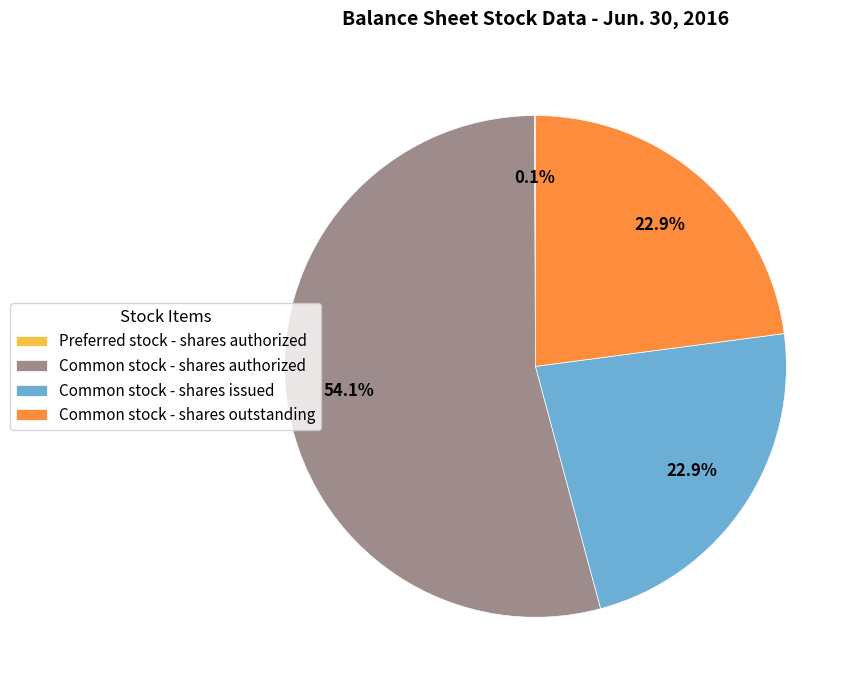

The Common stock - shares outstanding slice represents 13% of the pie. True or false?

False